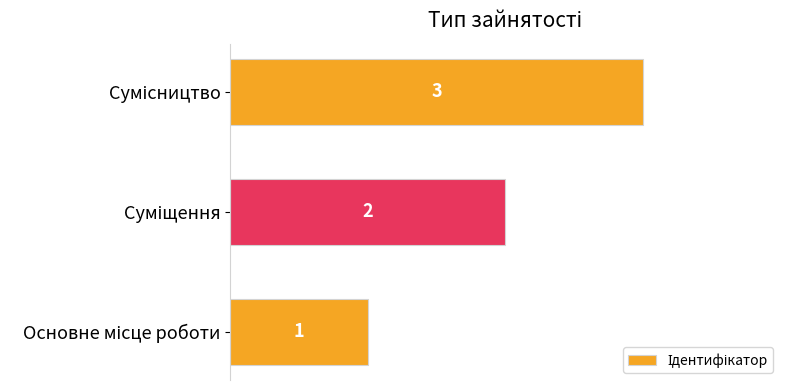

How many values are between 1 and 3?

3